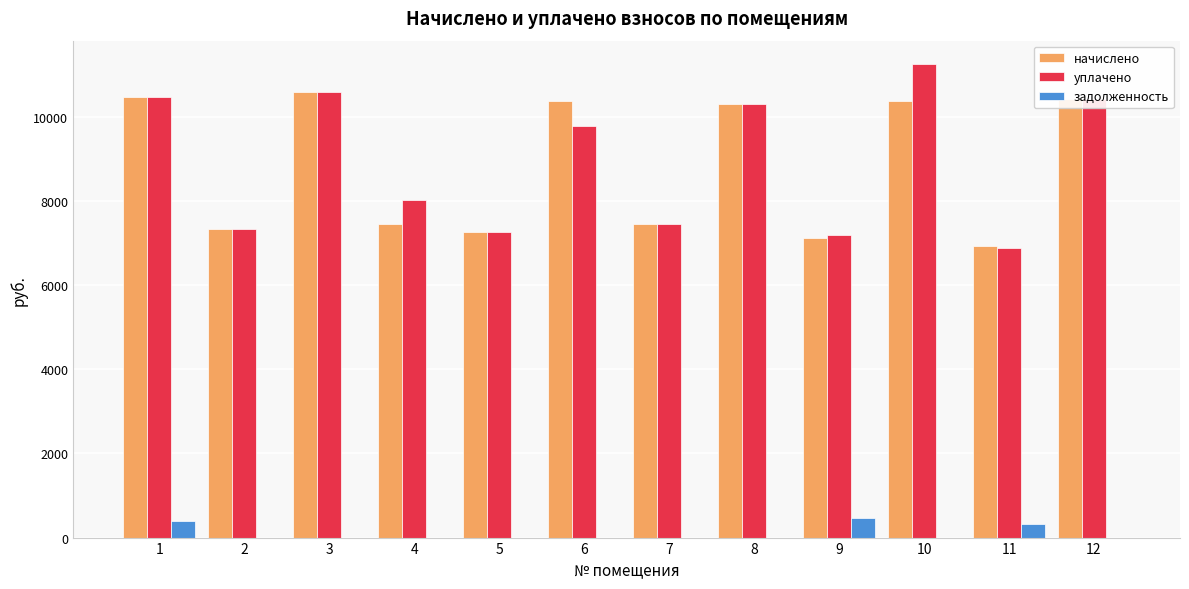

The value of начислено at 8 is 10316.9. True or false?

True